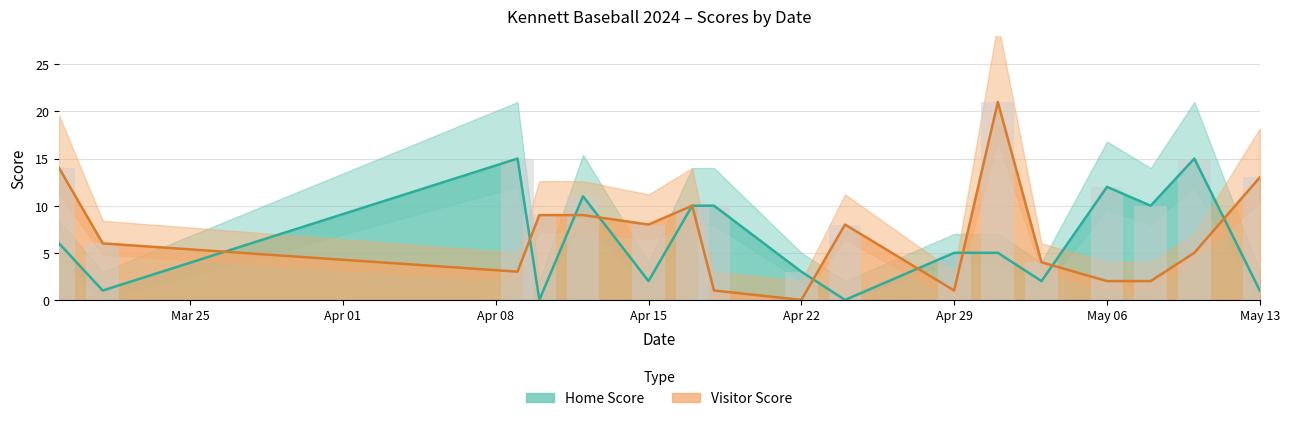

Is the value of Home Score at 2024-04-10 greater than the value of Visitor Score at 2024-04-09?

No